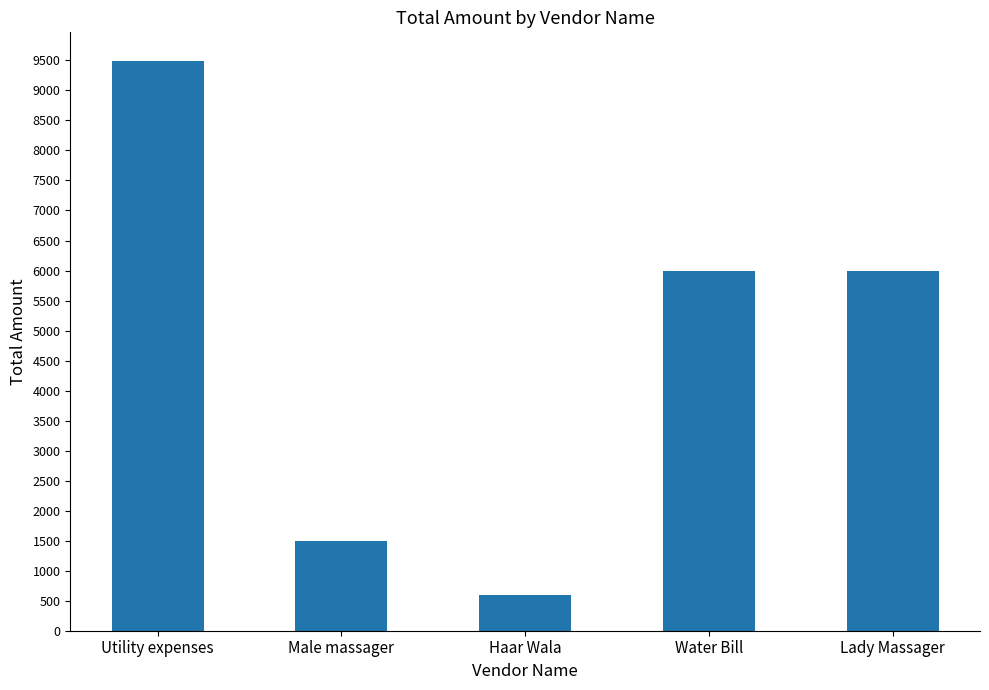

How many bars are there in total?

5